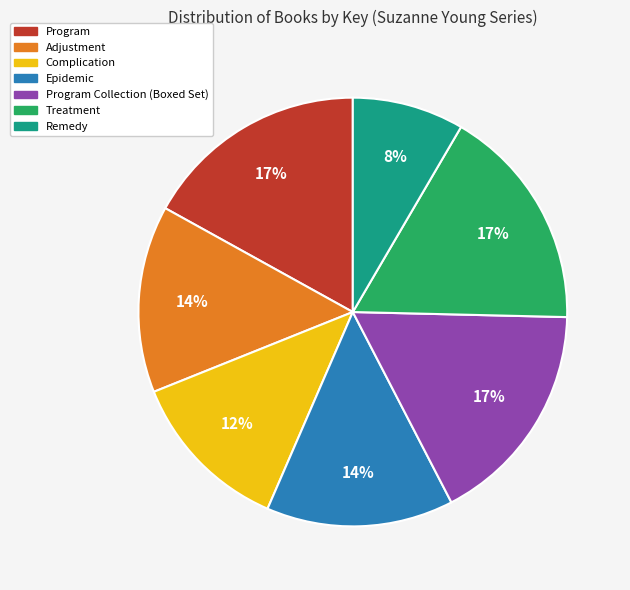

To the nearest percent, what is the difference between the largest and smallest slice percentages?

9%